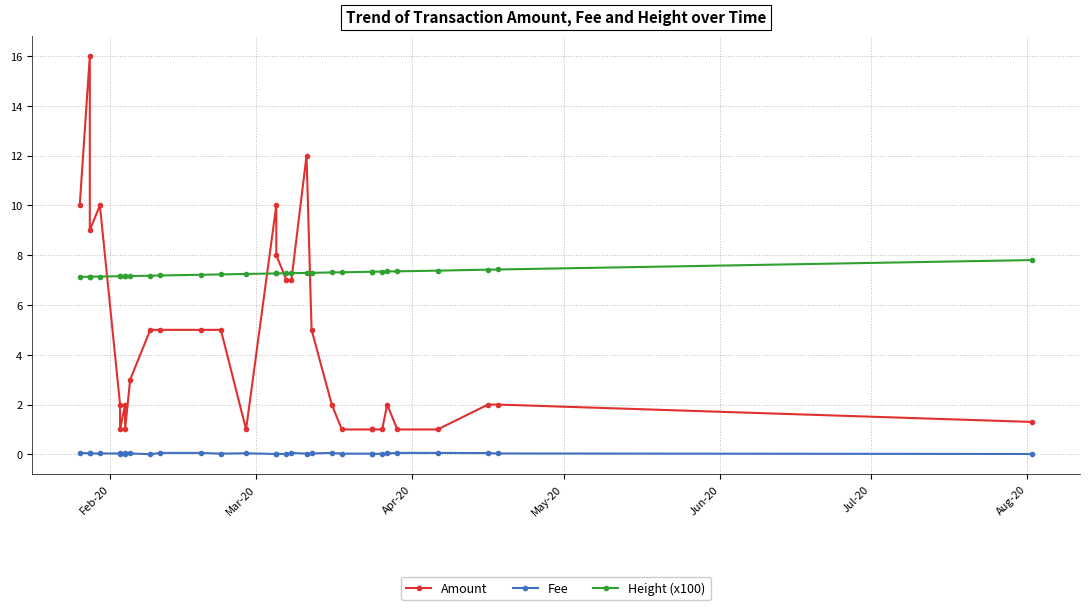

How many interior local valleys does the Amount series have?

4